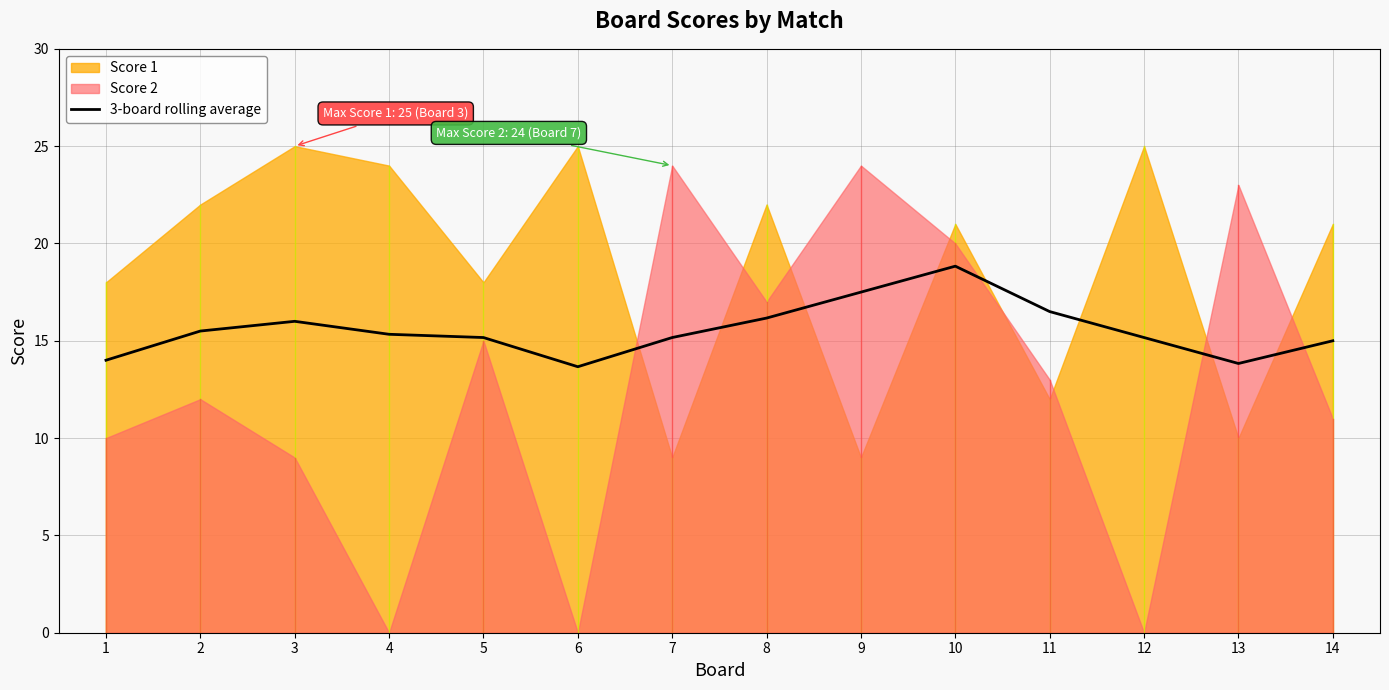

What is the sum of all values?

217.8